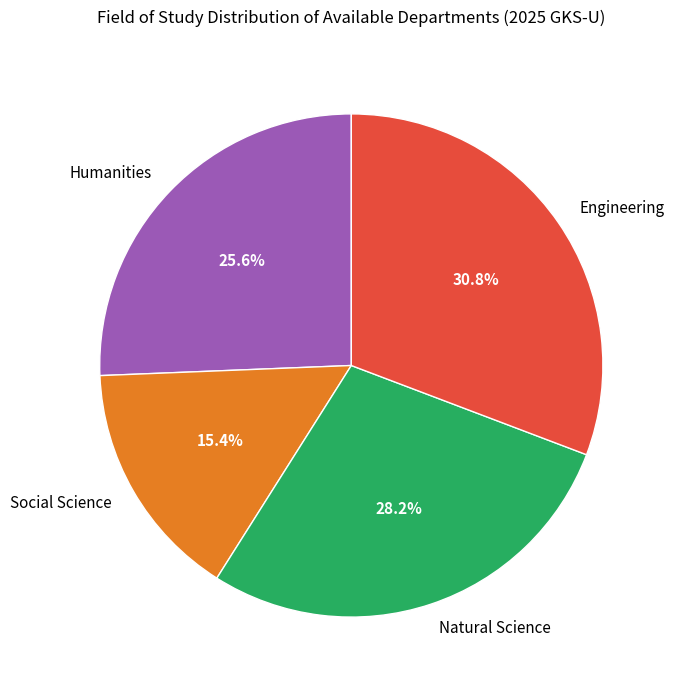

Count the number of slices in the pie.

4